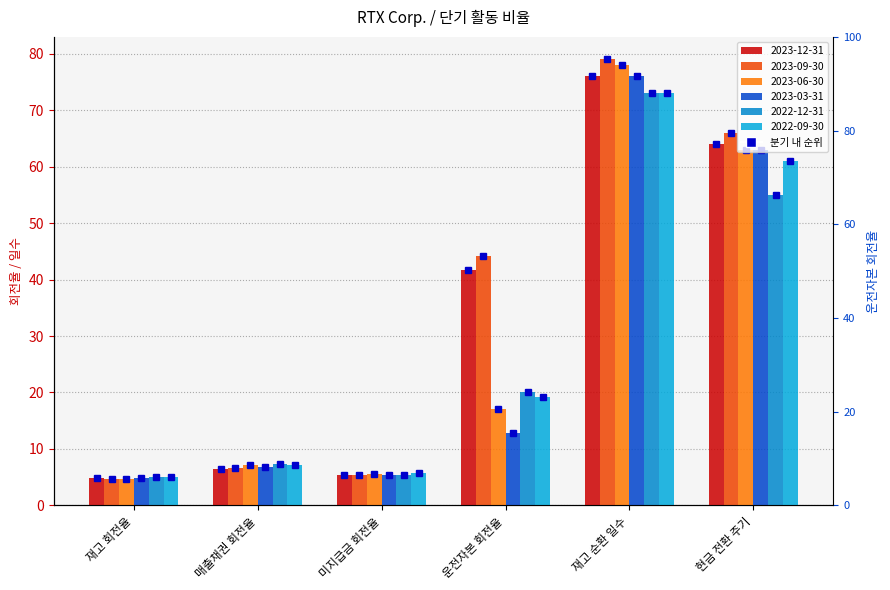

What is the label of the 5th bar from the left?

재고 순환 일수